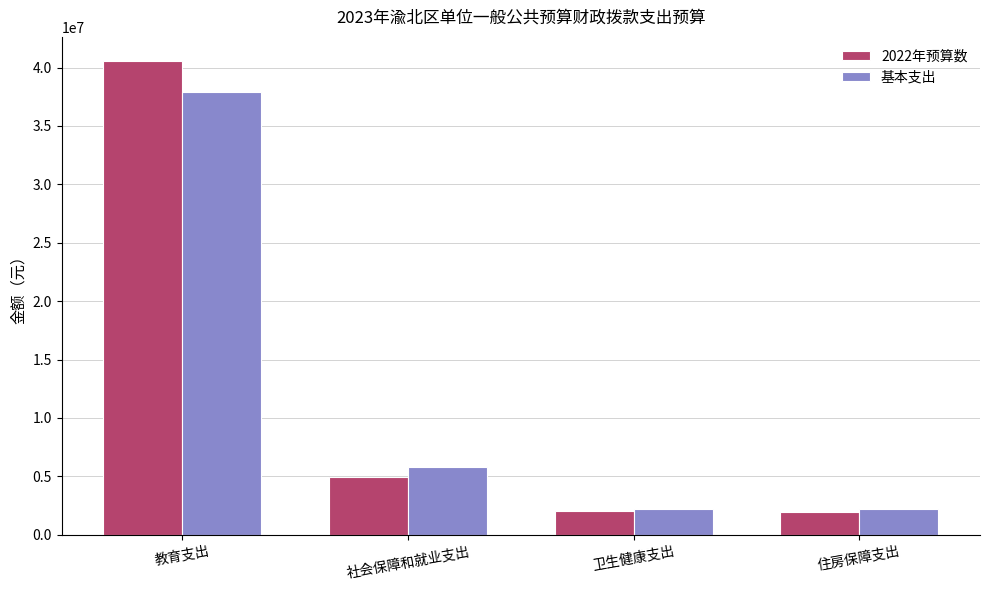

What is the total value across all series at 教育支出?

78517508.7